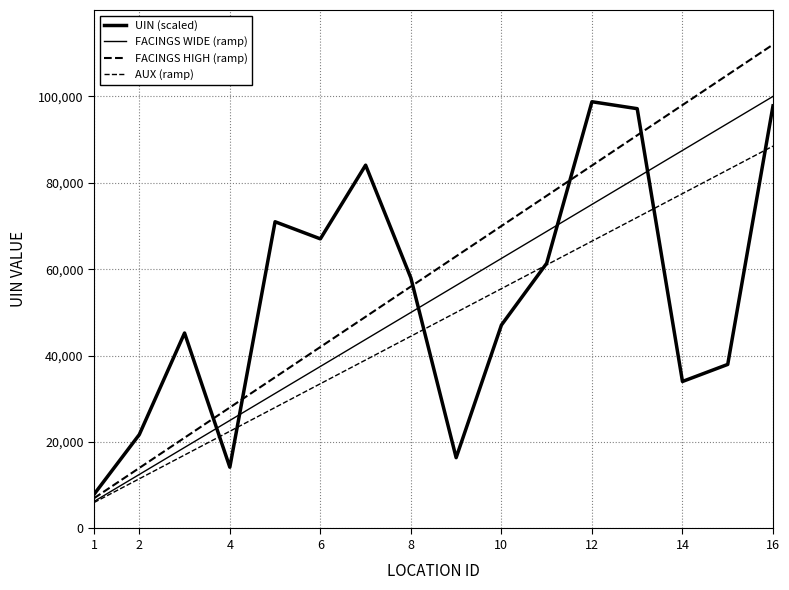

How many lines are shown in the chart?

4